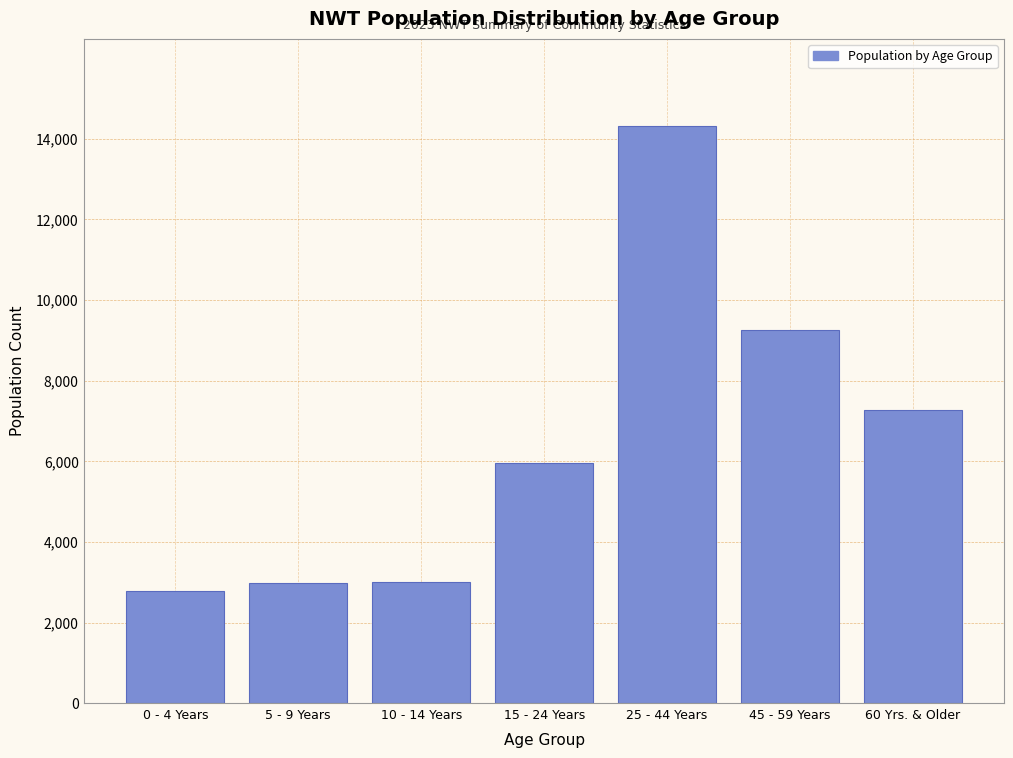

Where is the data nearest to the value 8561?

45 - 59 Years